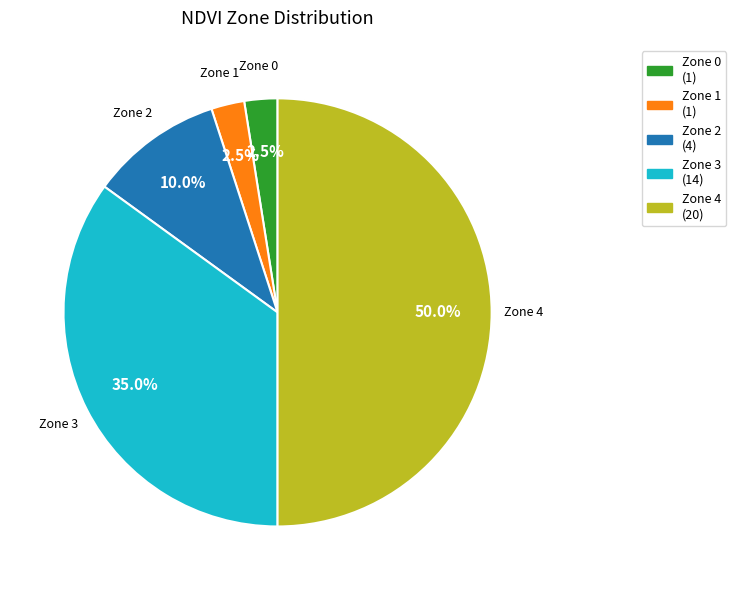

Between Zone 4 and Zone 2, which is larger?

Zone 4